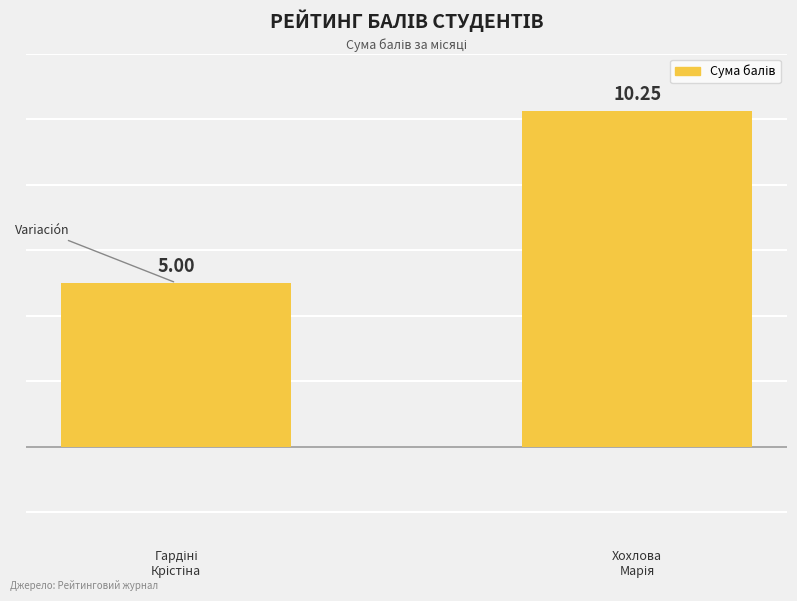

List the labels in order of value, largest first.

Хохлова
Марія, Гардіні
Крістіна